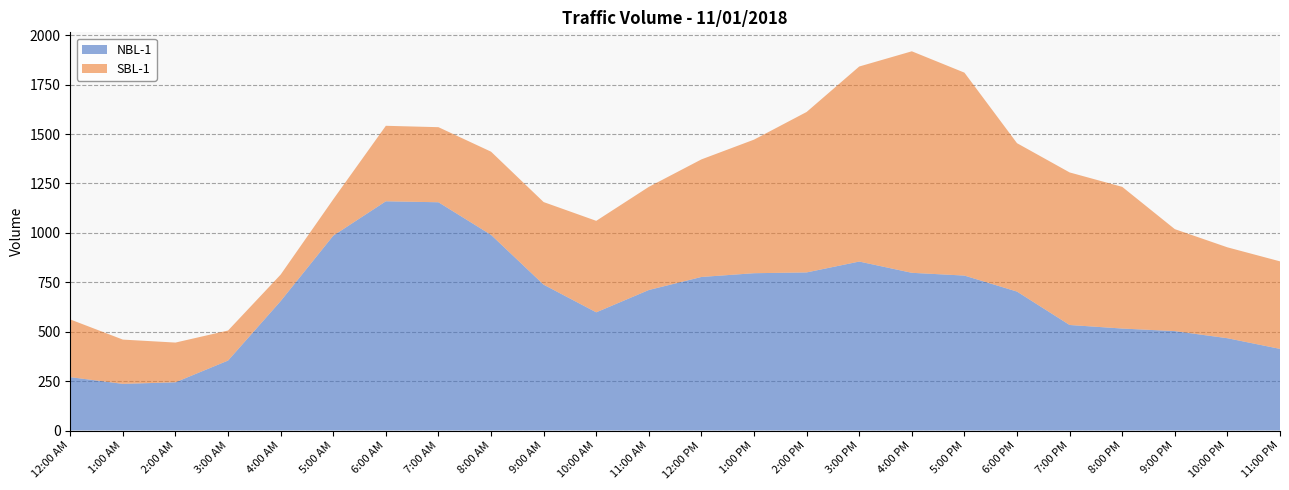

Reading left to right, list all the values displayed in this chart.

NBL-1: 12:00 AM=270	1:00 AM=236	2:00 AM=244	3:00 AM=354	4:00 AM=655	5:00 AM=986	6:00 AM=1160	7:00 AM=1155	8:00 AM=990	9:00 AM=738	10:00 AM=598	11:00 AM=711	12:00 PM=777	1:00 PM=796	2:00 PM=800	3:00 PM=855	4:00 PM=798	5:00 PM=784	6:00 PM=703	7:00 PM=534	8:00 PM=516	9:00 PM=503	10:00 PM=467	11:00 PM=413
SBL-1: 12:00 AM=292	1:00 AM=224	2:00 AM=201	3:00 AM=152	4:00 AM=134	5:00 AM=184	6:00 AM=382	7:00 AM=380	8:00 AM=421	9:00 AM=418	10:00 AM=463	11:00 AM=522	12:00 PM=595	1:00 PM=676	2:00 PM=812	3:00 PM=987	4:00 PM=1121	5:00 PM=1027	6:00 PM=751	7:00 PM=772	8:00 PM=717	9:00 PM=516	10:00 PM=460	11:00 PM=443